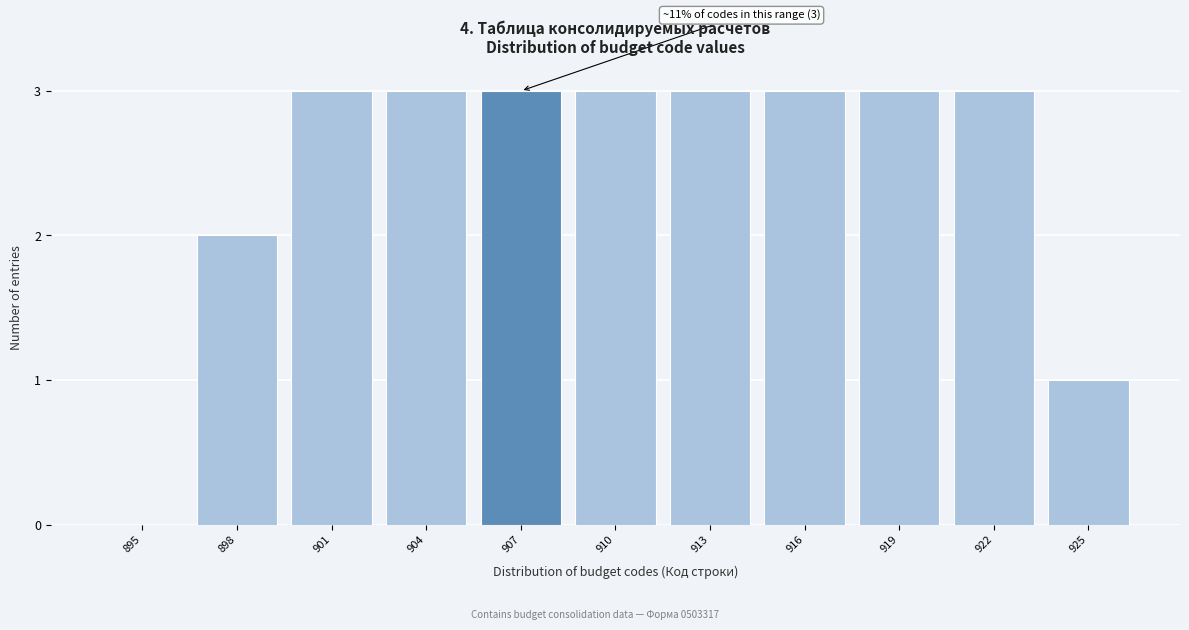

Reading left to right, transcribe all the data shown in this chart.

895=0	898=2	901=3	904=3	907=3	910=3	913=3	916=3	919=3	922=3	925=1